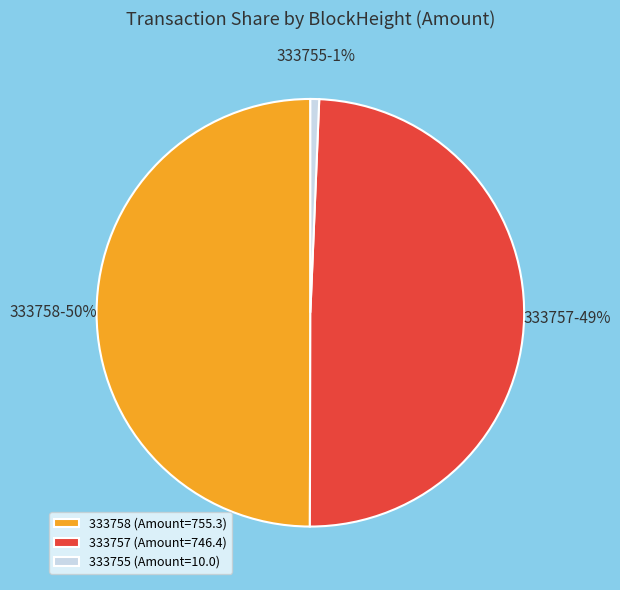

Count the number of slices in the pie.

3